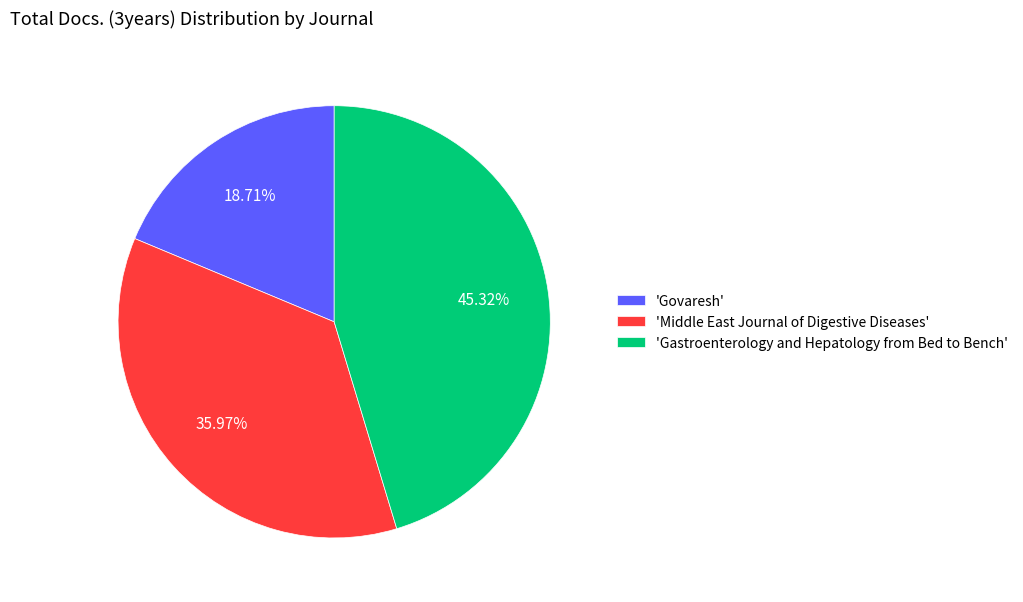

Does any single category account for the majority?

No